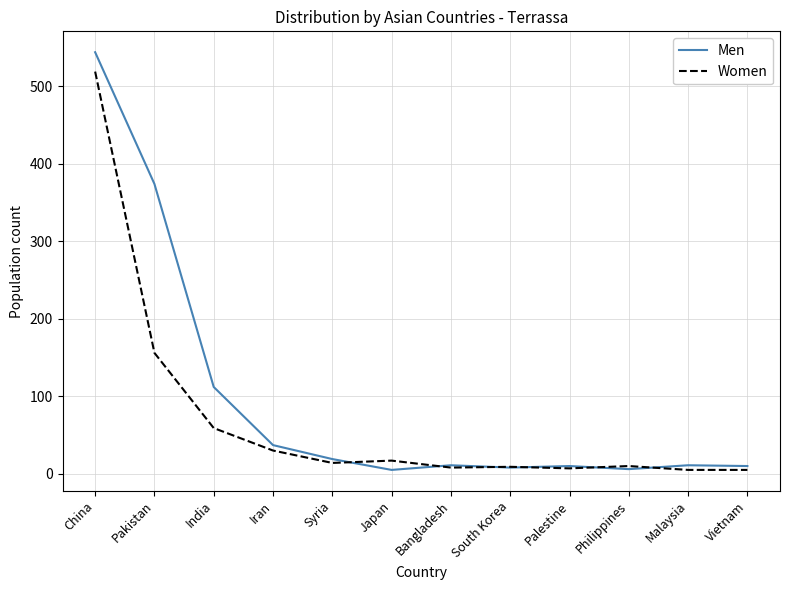

What is the minimum value for Women?

5